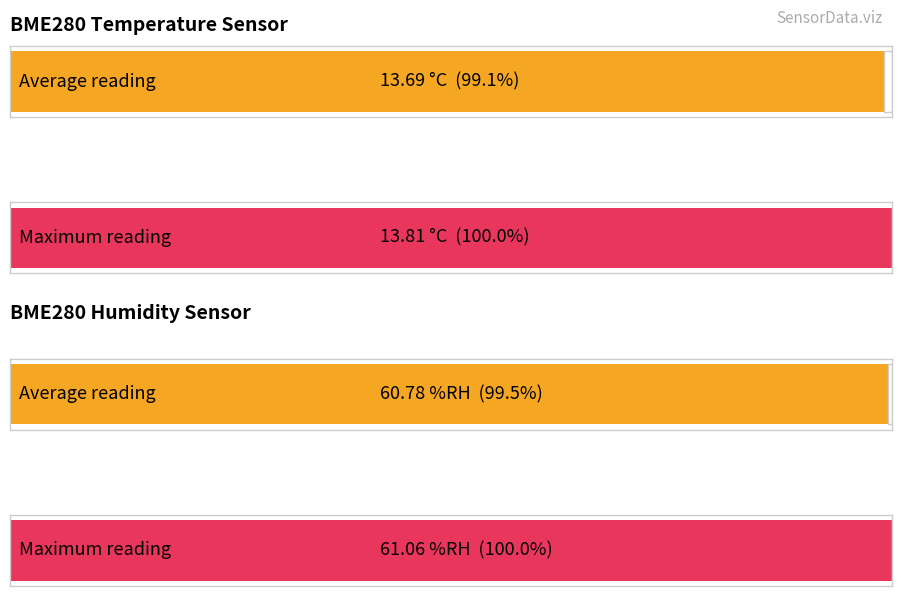

What is the maximum value for Avg BME280_temperature?

13.8